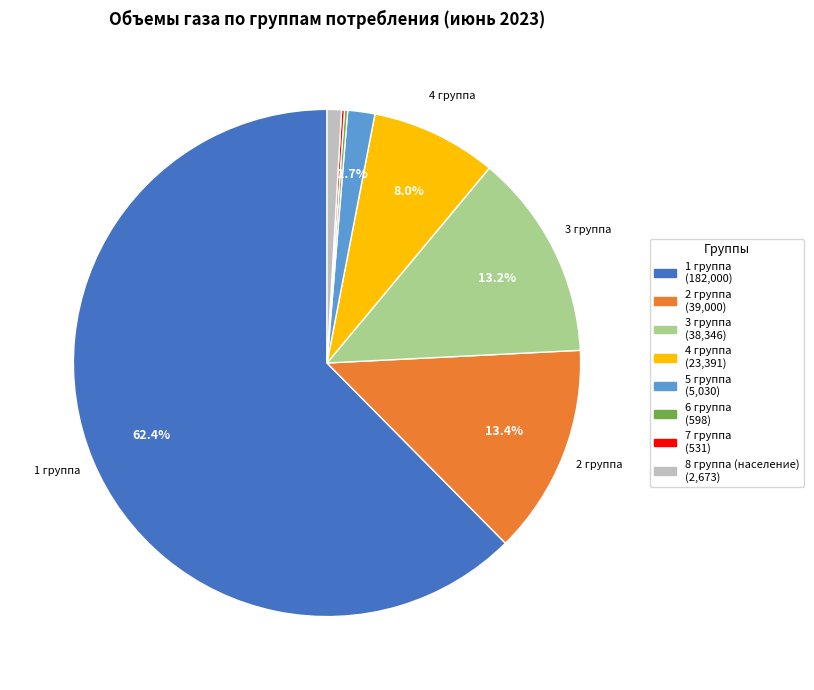

To the nearest percent, what is the difference between the largest and smallest slice percentages?

62%